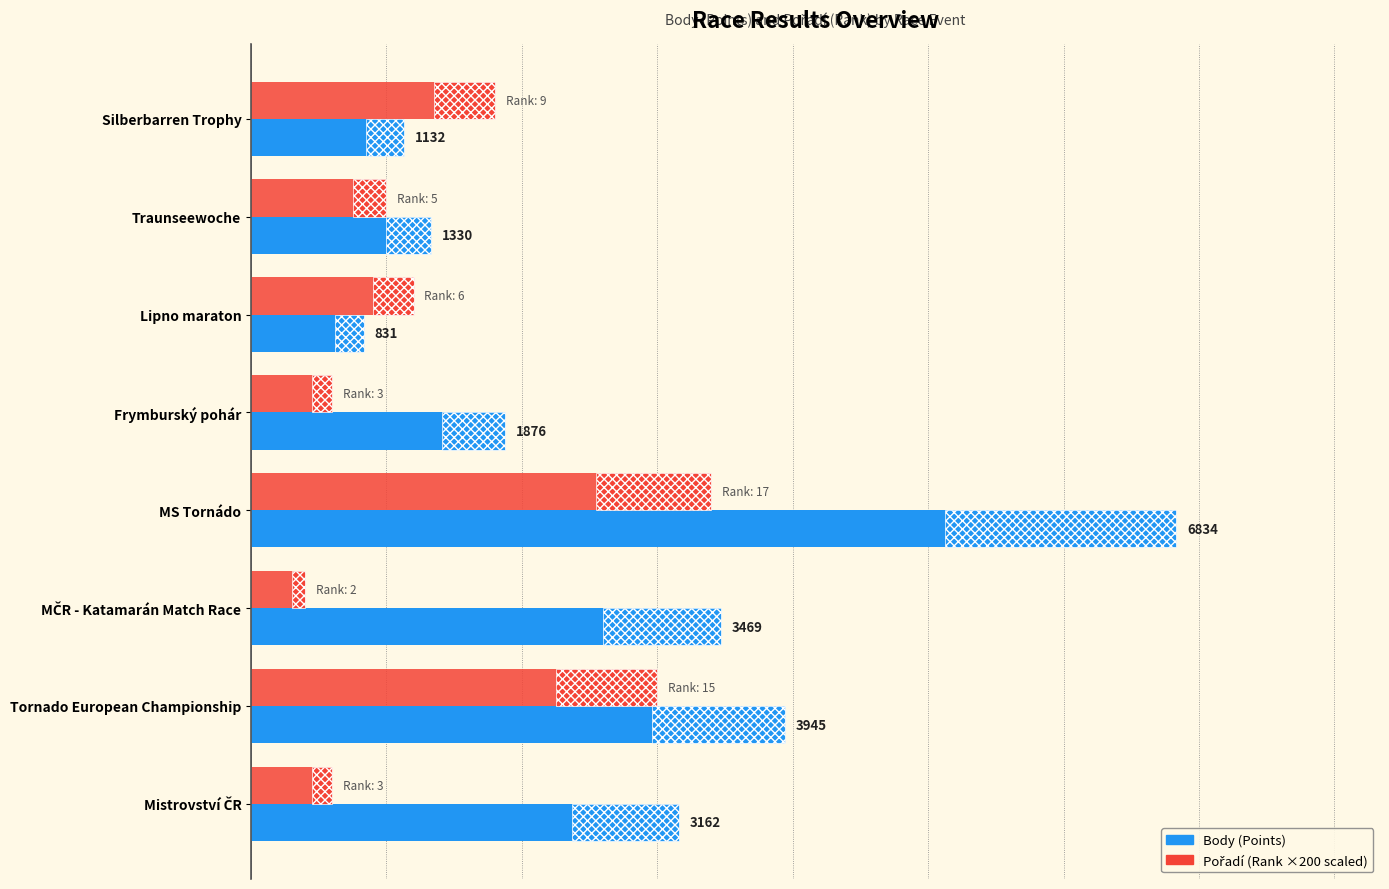

What is the value of the Body bar at the 3rd from the left?

831